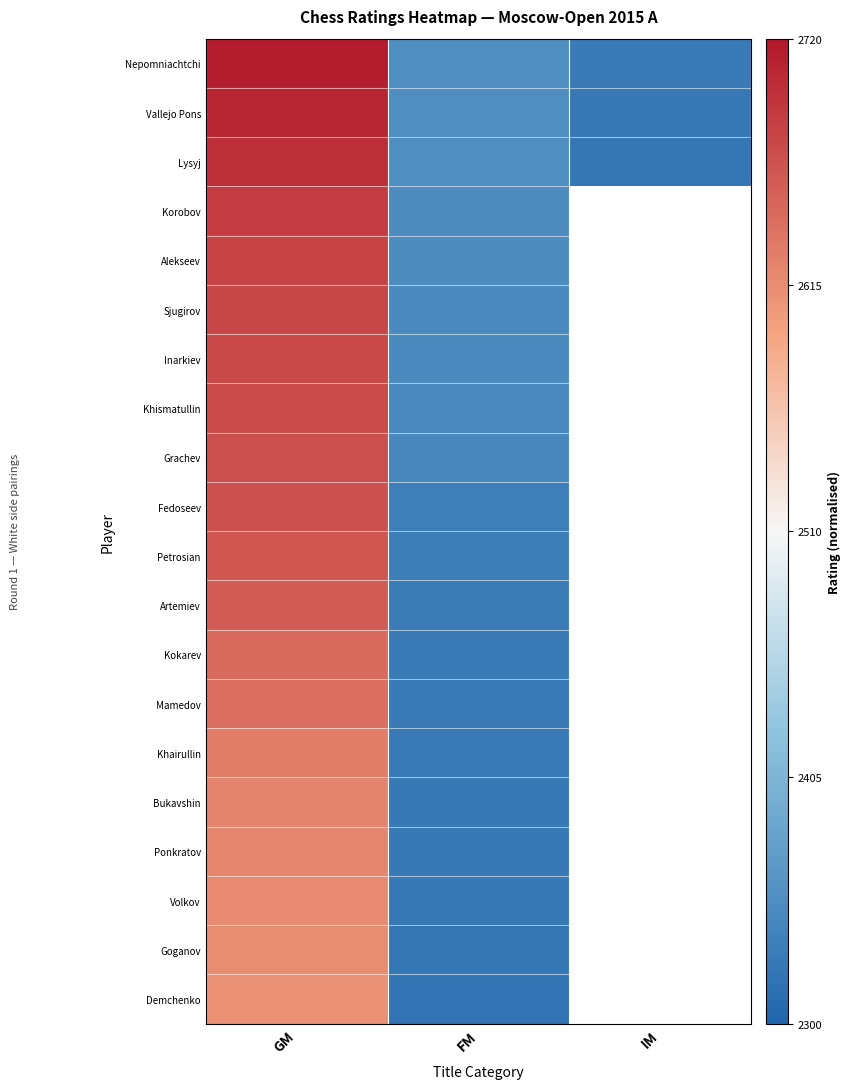

At which category is the sum across all series the highest?

GM